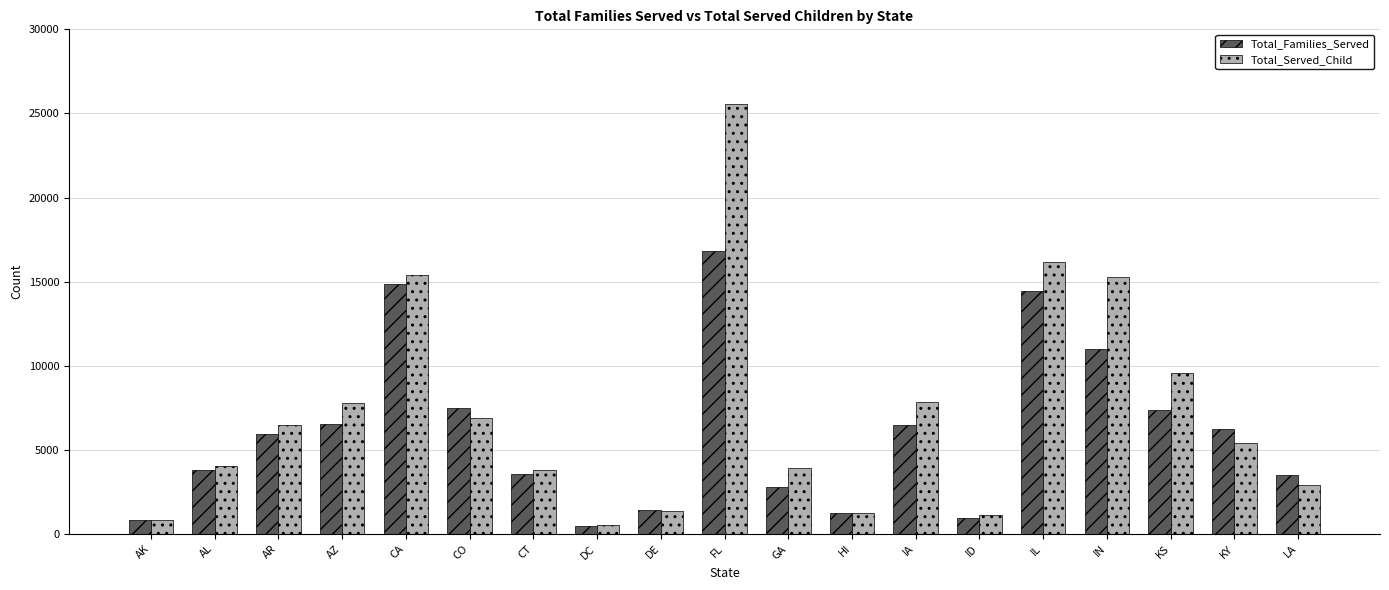

Which series changed the most between AZ and FL?

Total_Served_Child